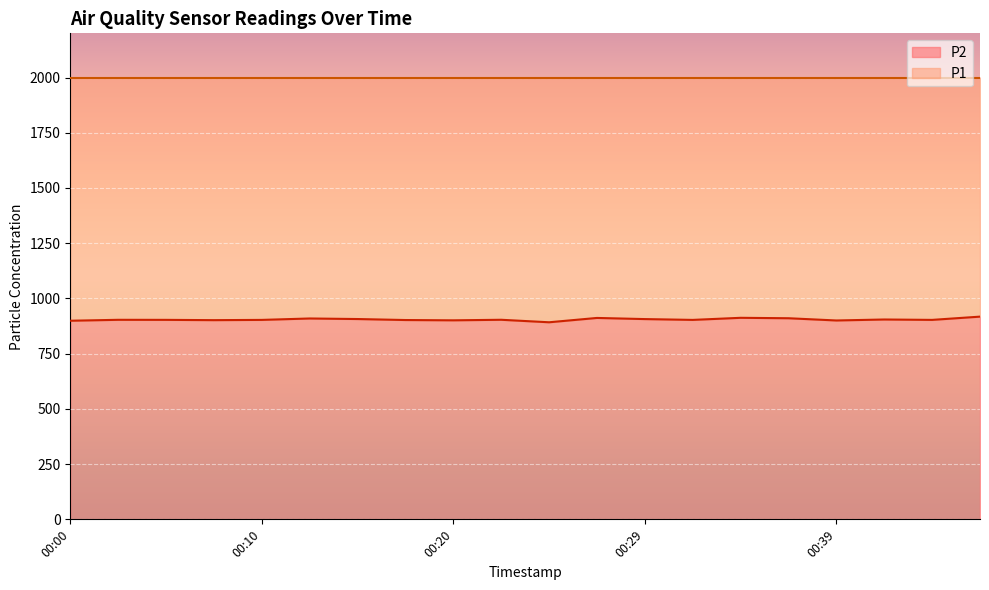

At which label is the value closest to 904?

00:22